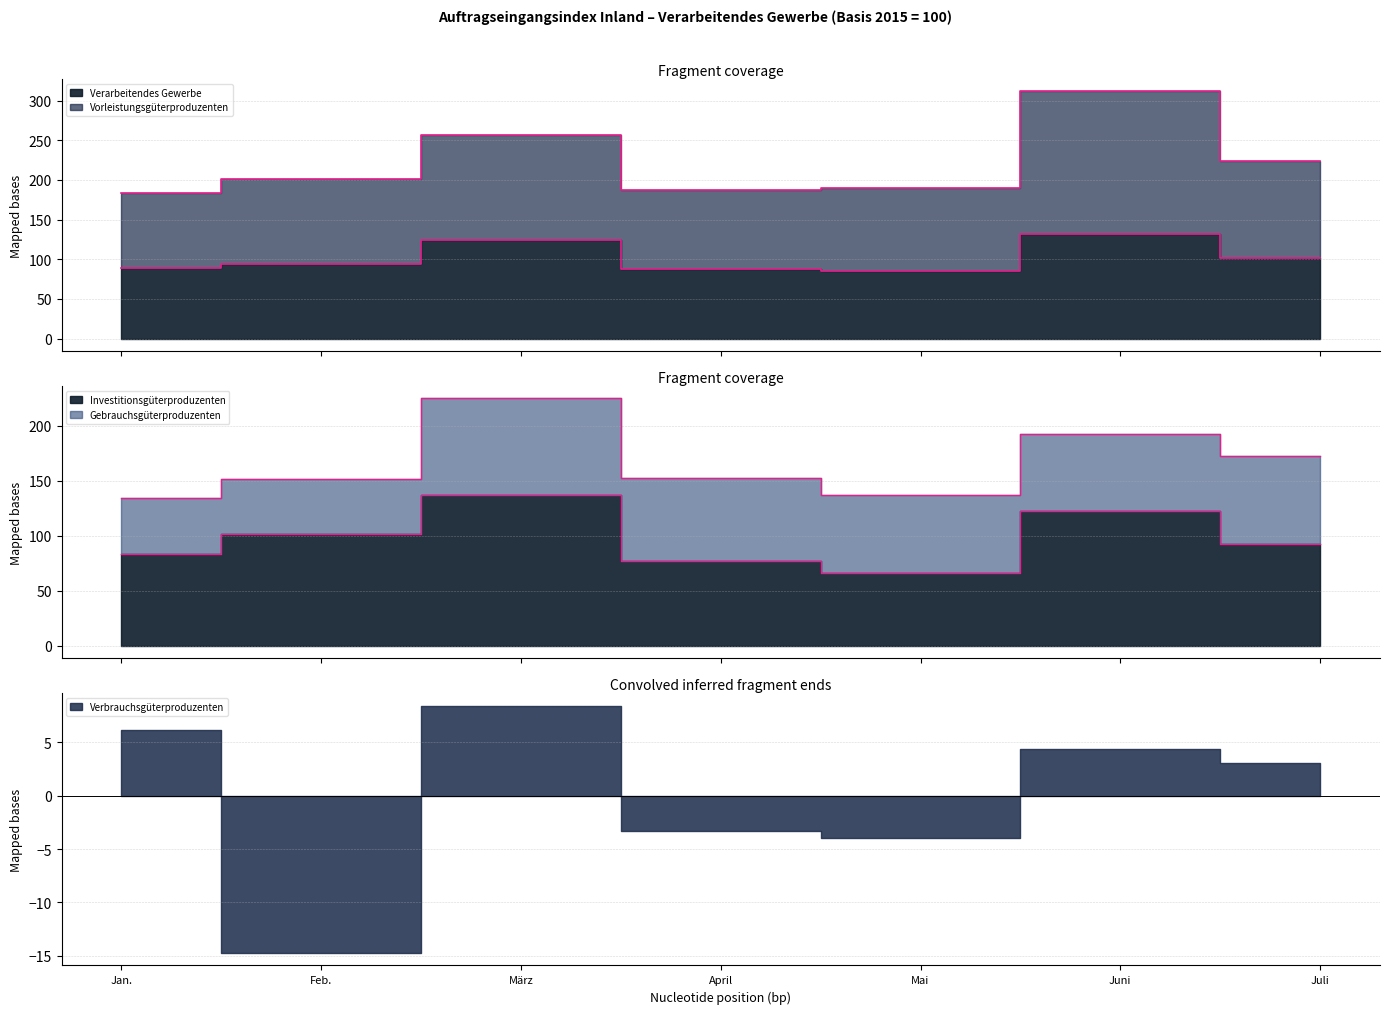

How many interior local peaks does the Vorleistungsgüterproduzenten series have?

2